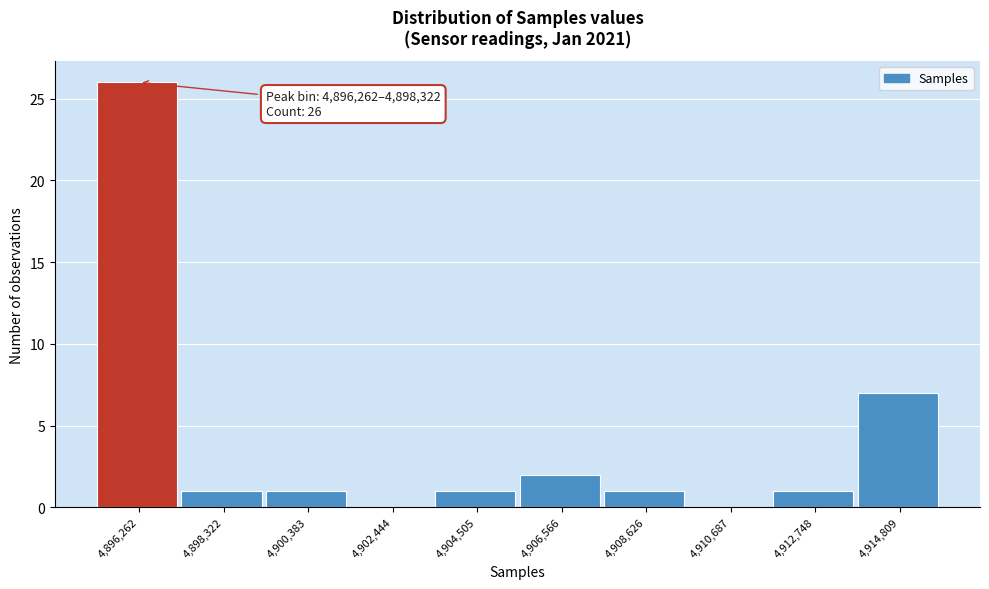

Reading left to right, list all the values displayed in this chart.

4,896,262=26	4,898,322=1	4,900,383=1	4,902,444=0	4,904,505=1	4,906,566=2	4,908,626=1	4,910,687=0	4,912,748=1	4,914,809=7